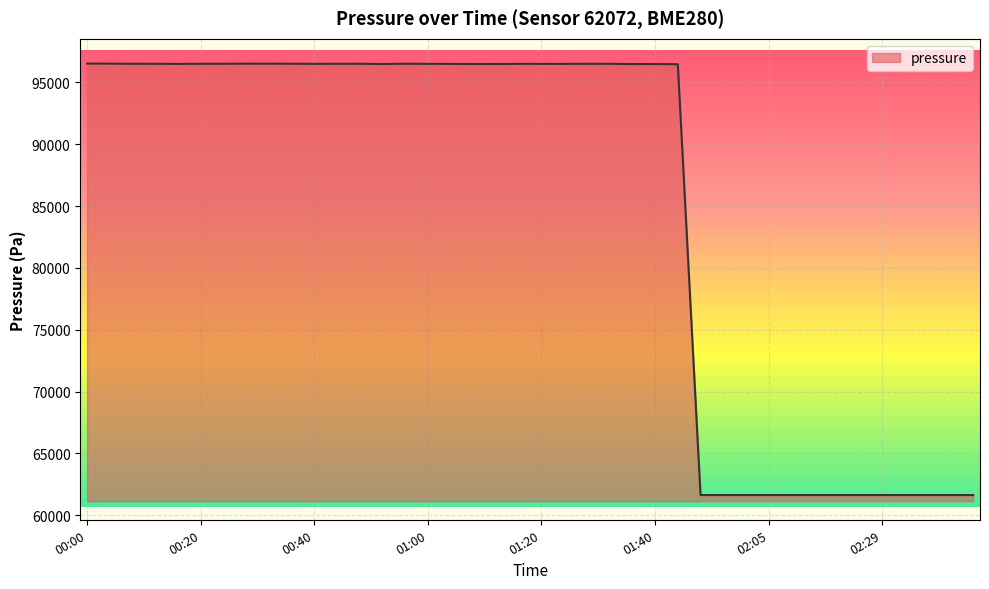

What is the difference between the maximum and minimum values?

34896.5